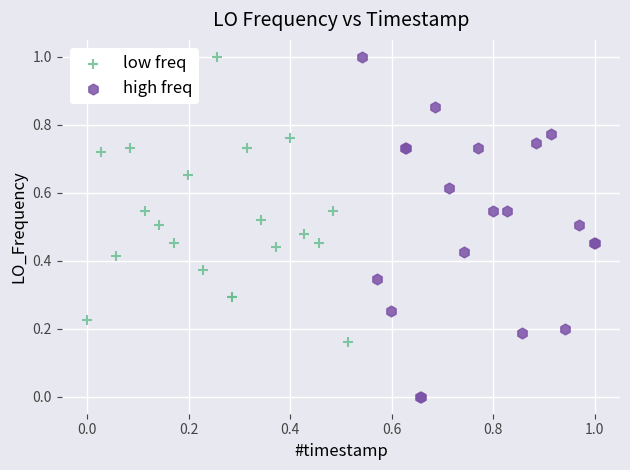

Which series has the largest Y range (max minus min)?

high freq